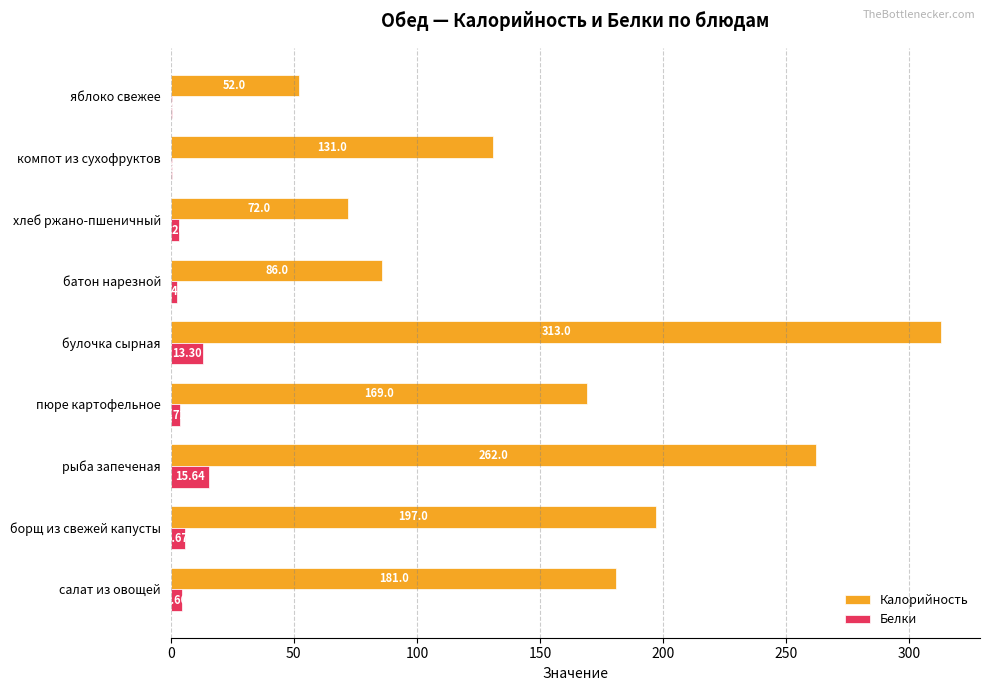

What is the sum of the Белки values at батон нарезной and хлеб ржано-пшеничный?

5.6